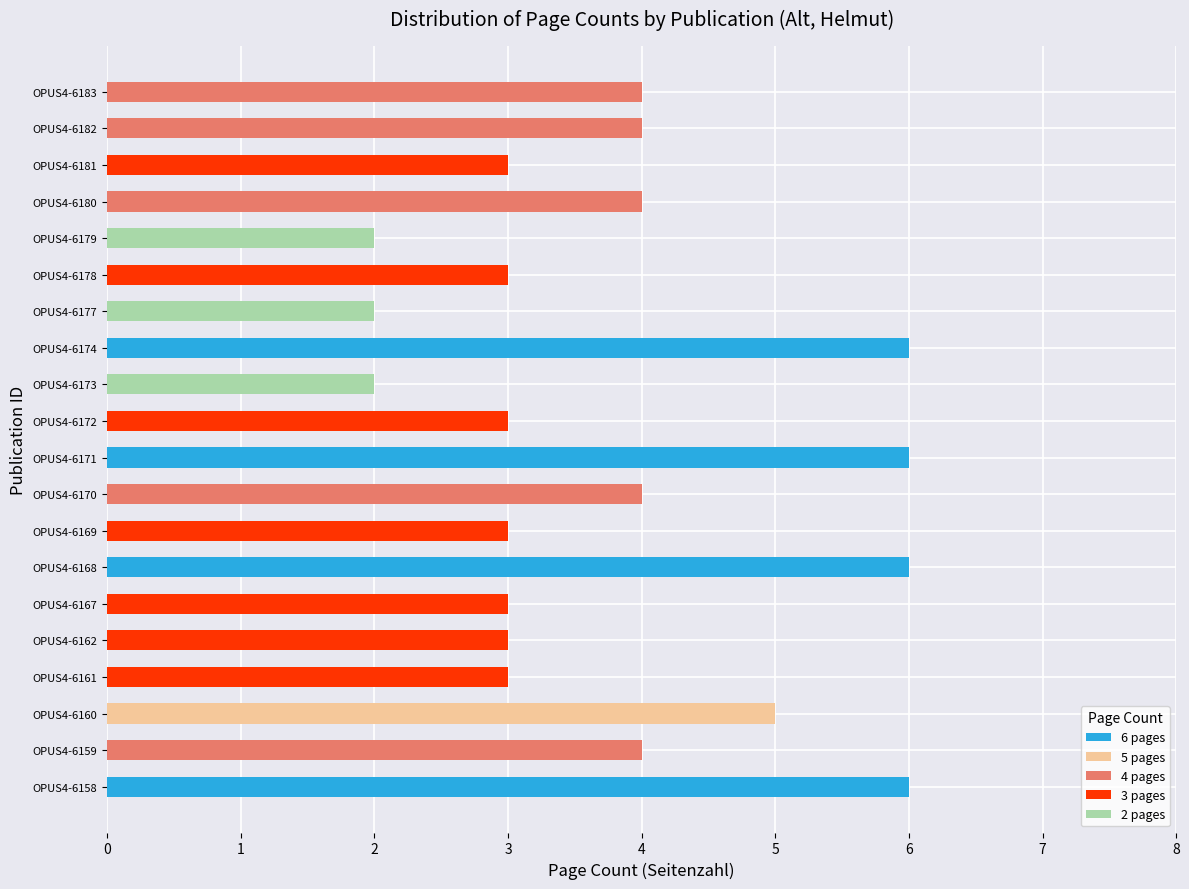

Which has a higher value, OPUS4-6162 or OPUS4-6161?

OPUS4-6162